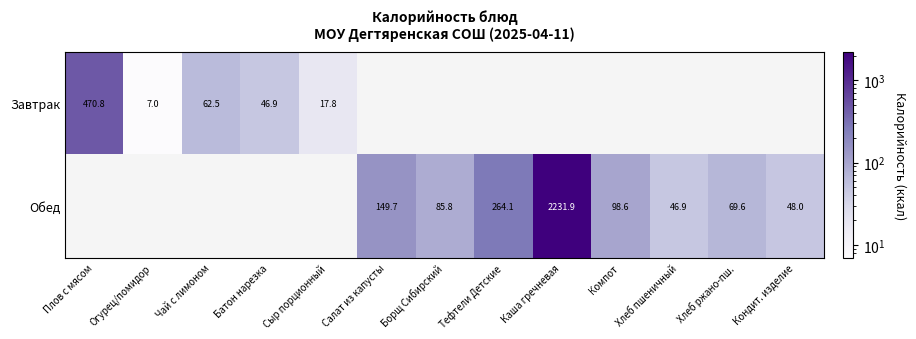

At how many categories does at least one series exceed 1185?

1